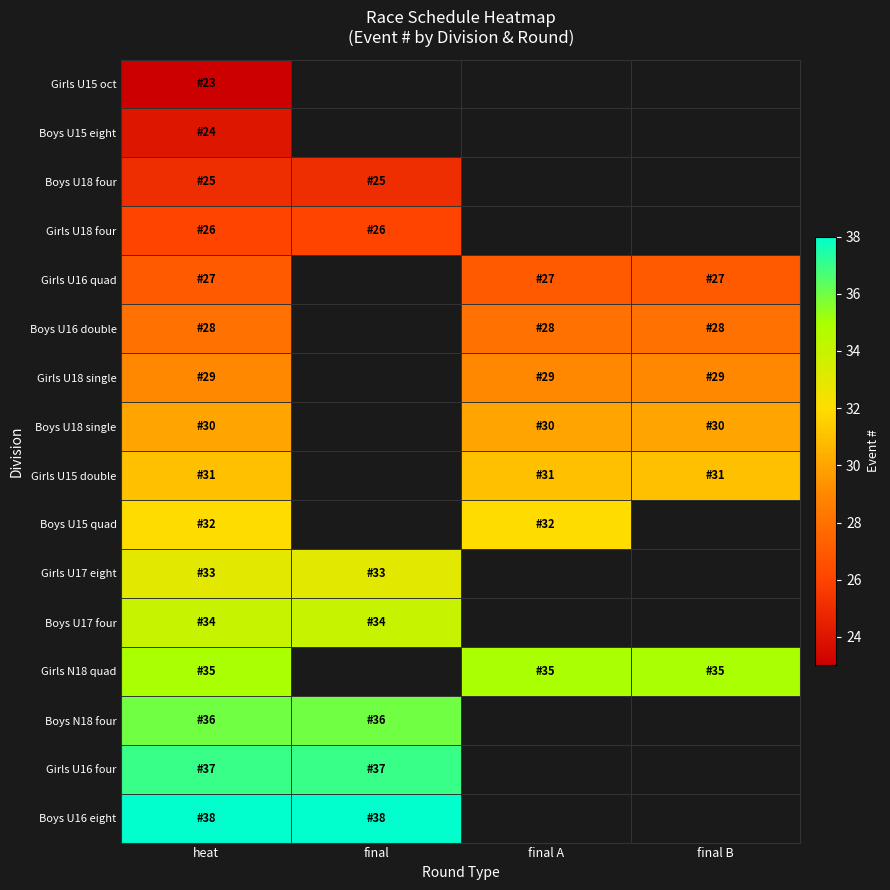

How many data points does each series have?

4